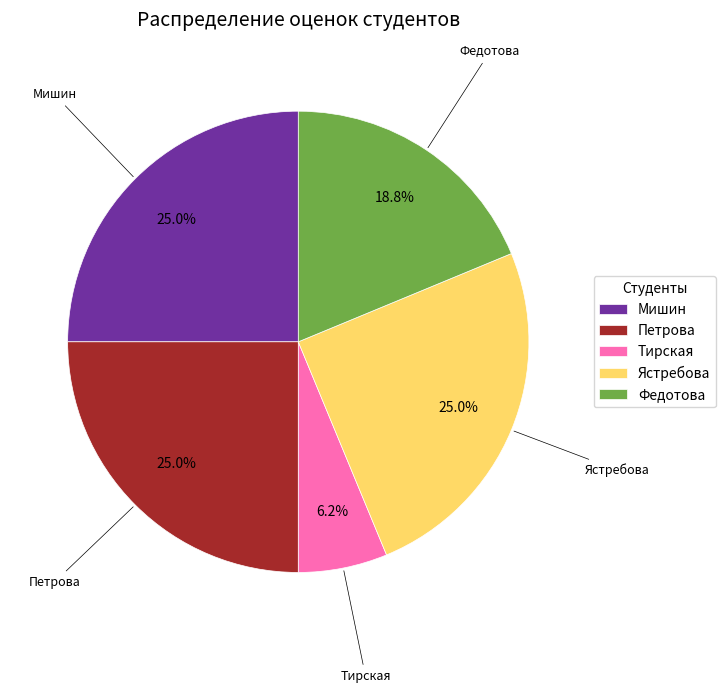

What is the ratio of the value at Петрова to the value at Тирская?

4.0